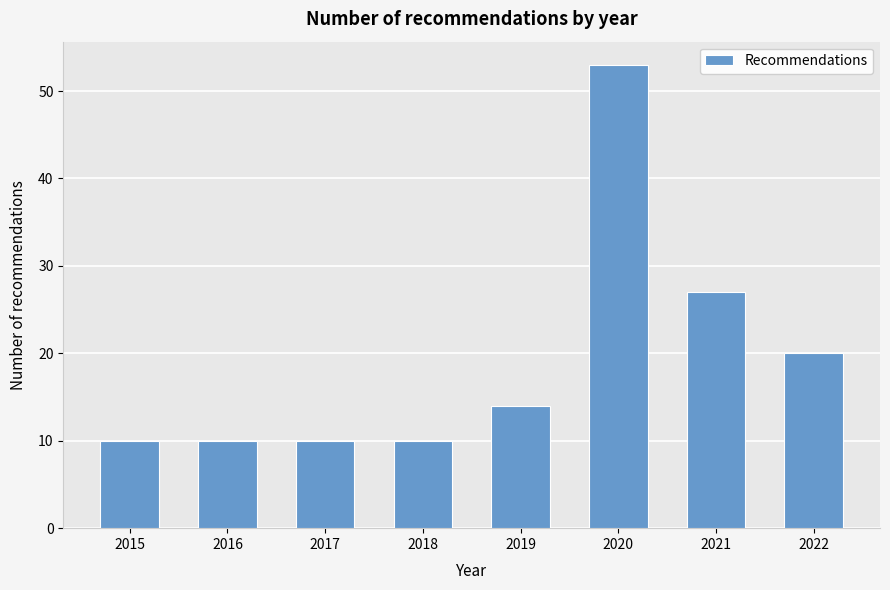

Reading right to left, what are all the values shown in this chart?

2022=20	2021=27	2020=53	2019=14	2018=10	2017=10	2016=10	2015=10